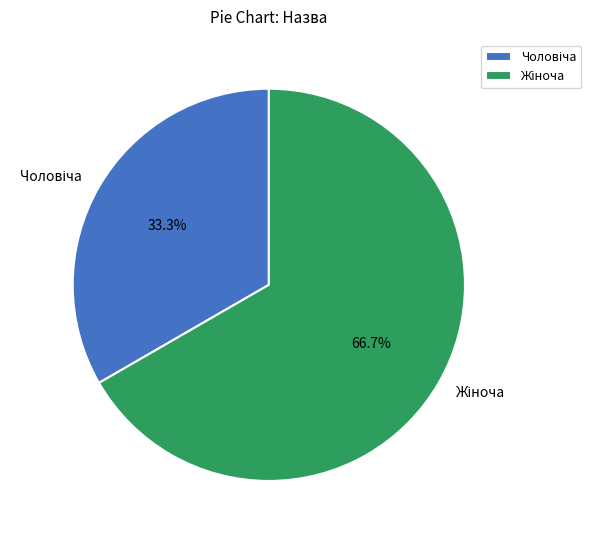

Is there a majority slice in this chart?

Yes